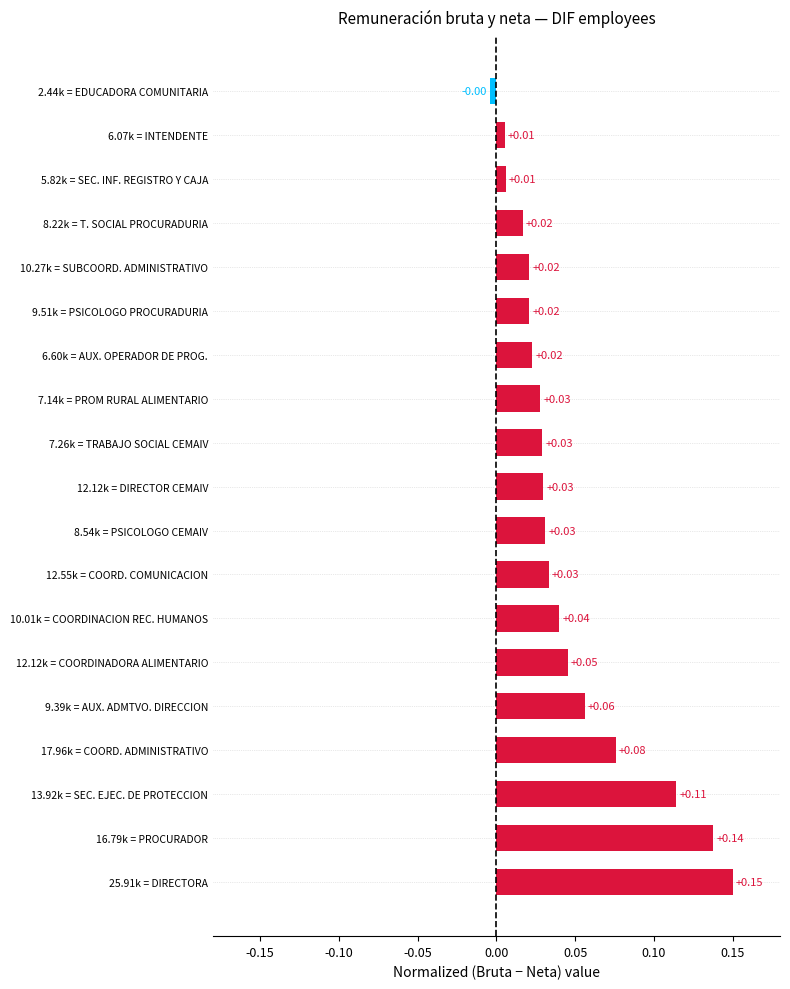

What is the sum of all values?

0.9